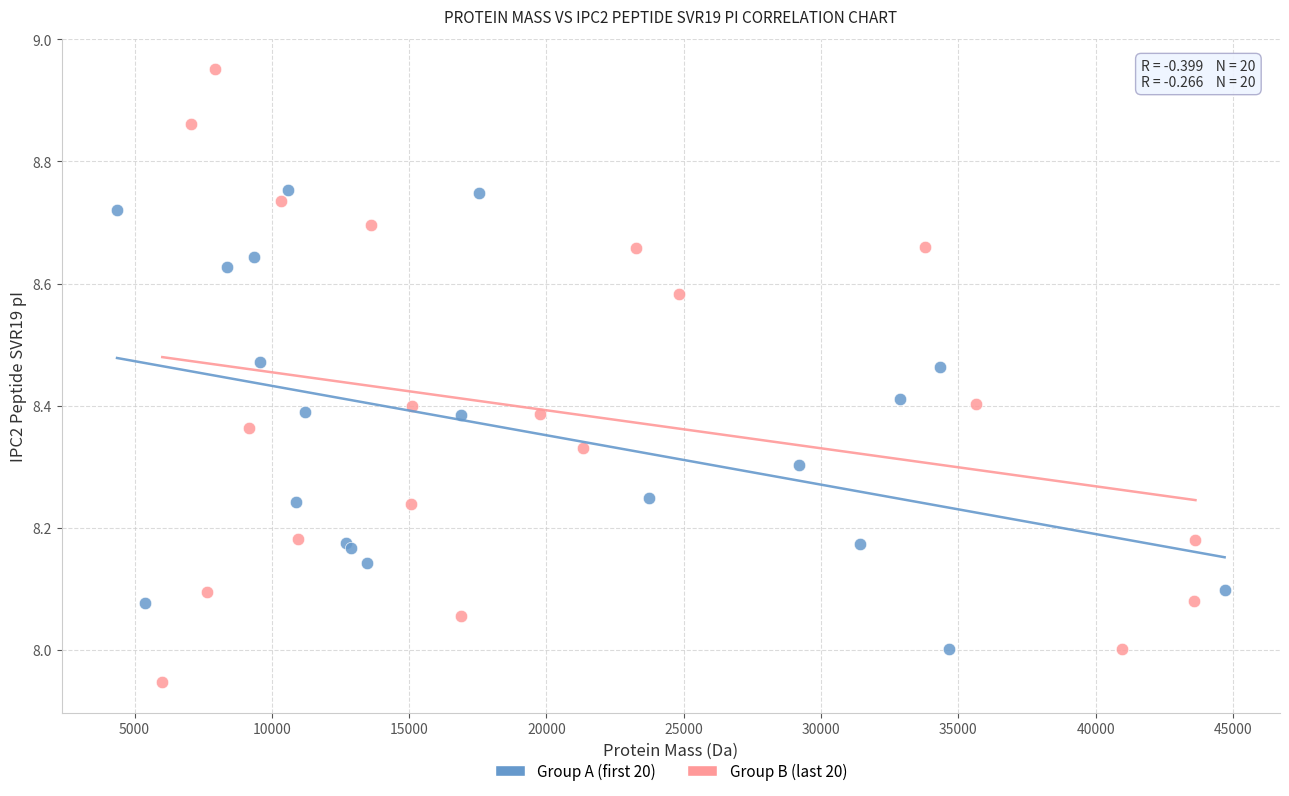

Which series contains the lowest Y value?

Group B (last 20)